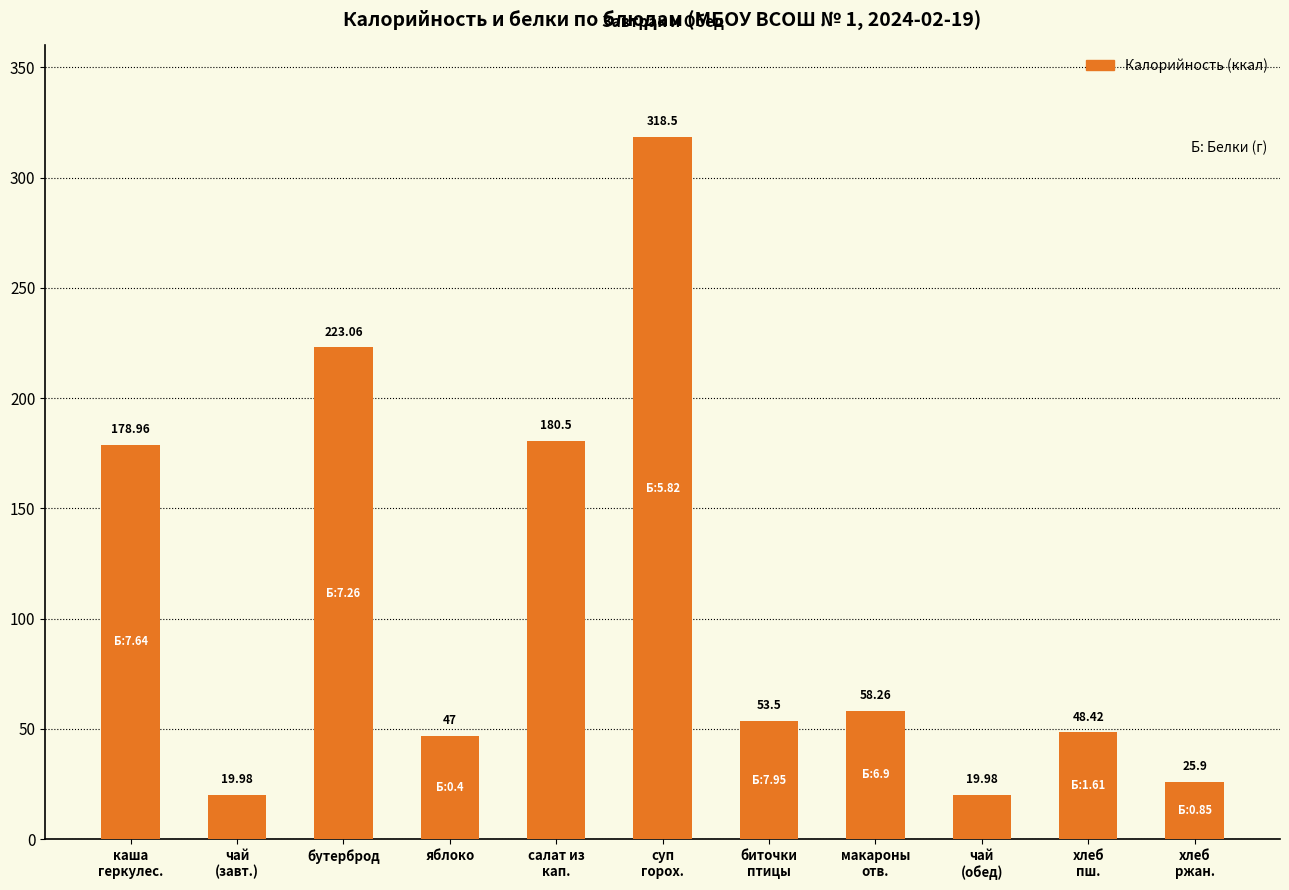

What is the label of the 4th bar from the left?

яблоко